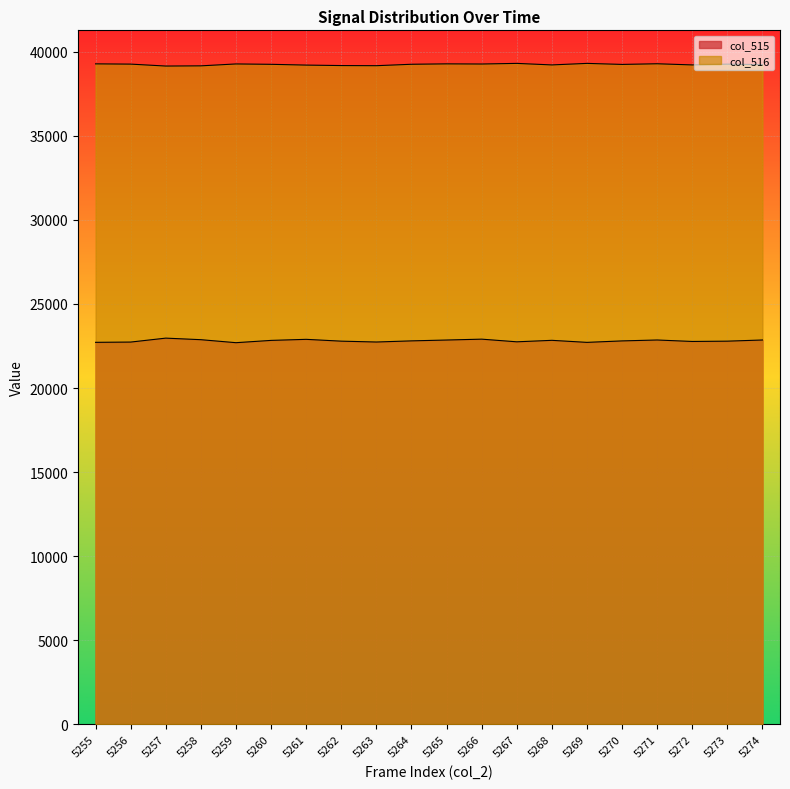

What is the smallest value displayed?

22697